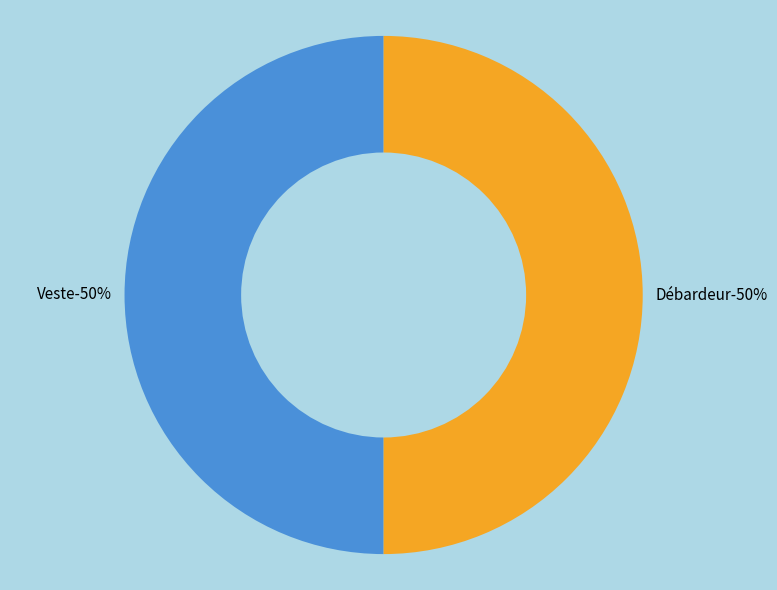

To the nearest percent, what is the average slice percentage?

50%